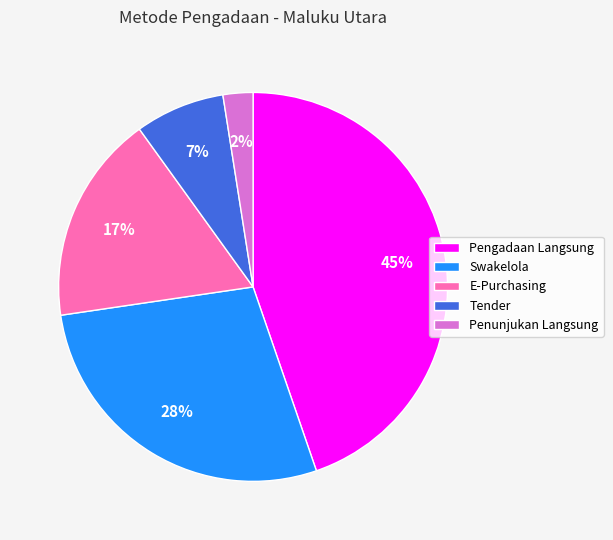

To the nearest percent, what percentage of the pie is Tender?

7%